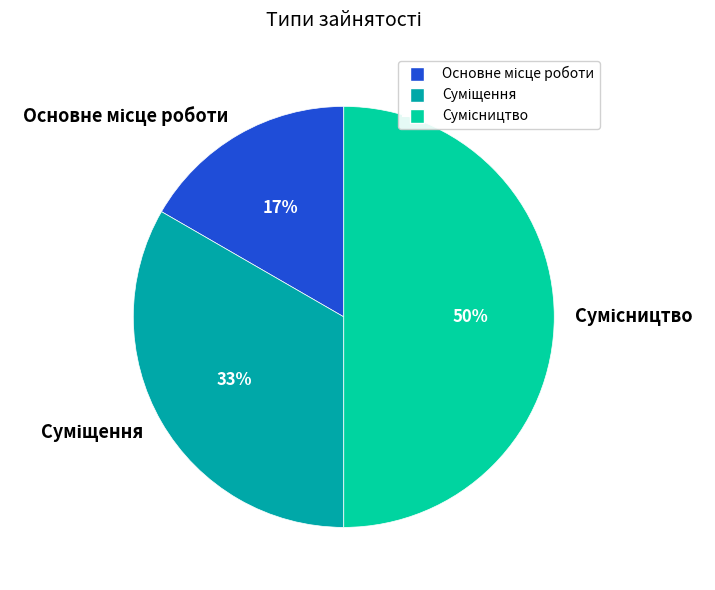

To the nearest percent, what is the average slice percentage?

33%